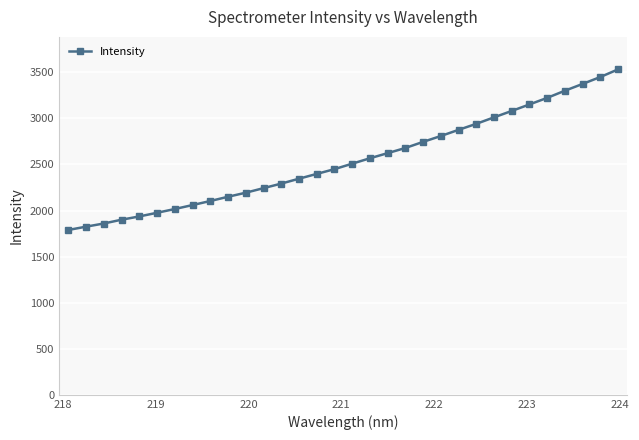

What is the minimum value shown in the chart?

1789.3